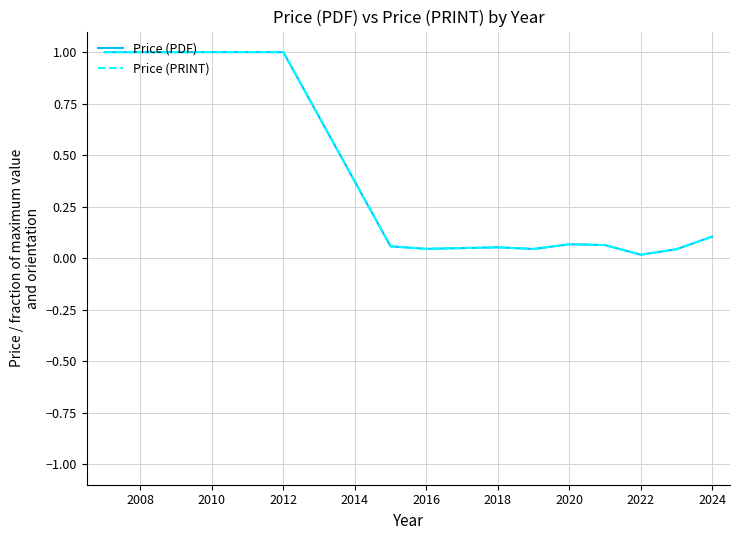

How many lines are shown in the chart?

2